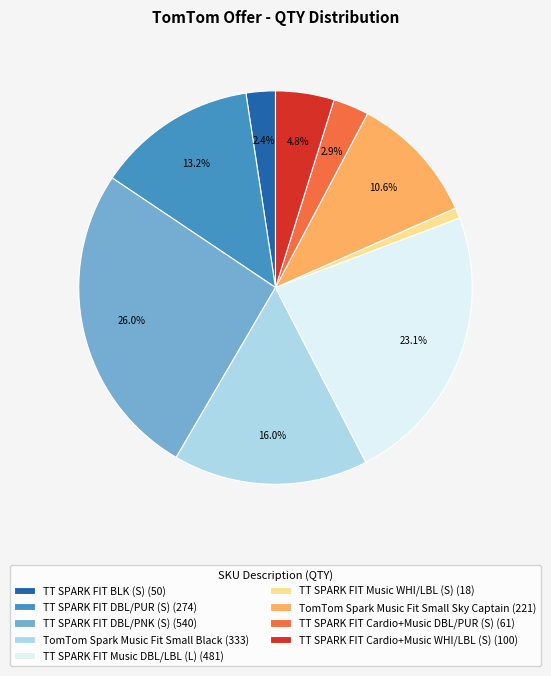

What portion of the pie excludes TomTom Spark Music Fit Small Black?

84.0%